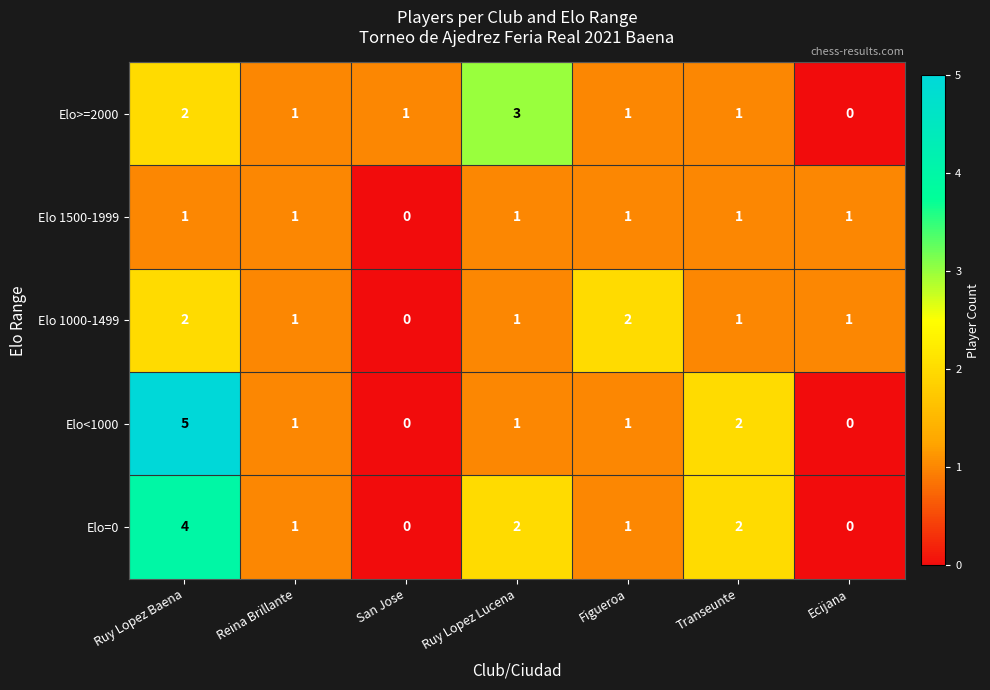

Which series changed the most between Reina Brillante and Figueroa?

Elo 1000-1499